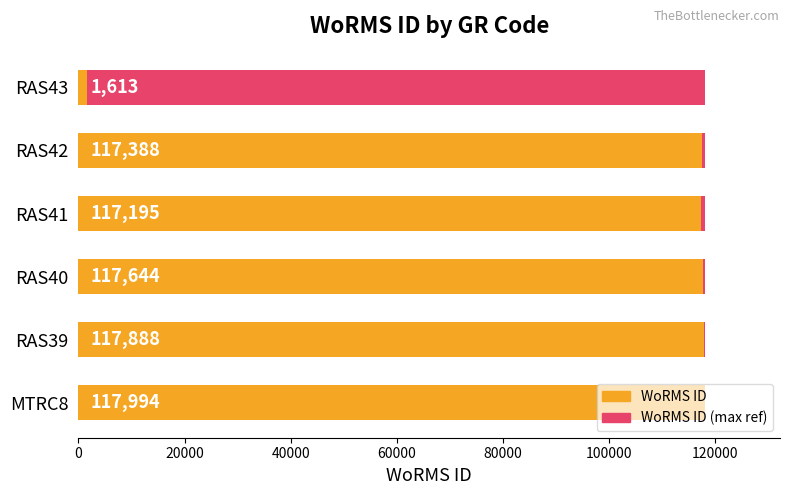

Is the value of WoRMS ID (max ref) at 60000 greater than the value of WoRMS ID at 0?

No